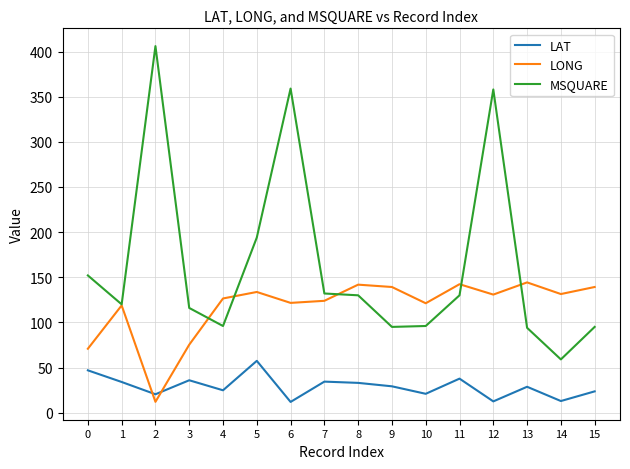

Where is the first local maximum for LONG?

1